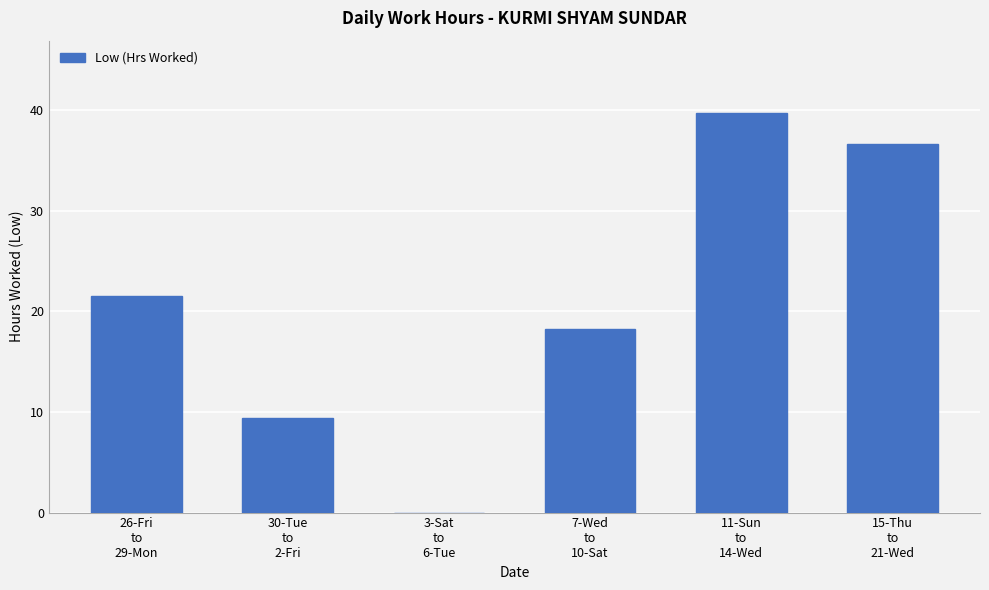

Where is the data nearest to the value 19?

7-Wed
to
10-Sat